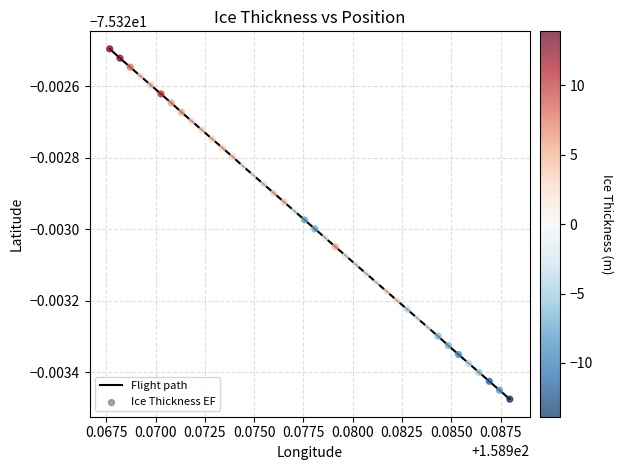

Is this an area chart (filled region under the line)?

No